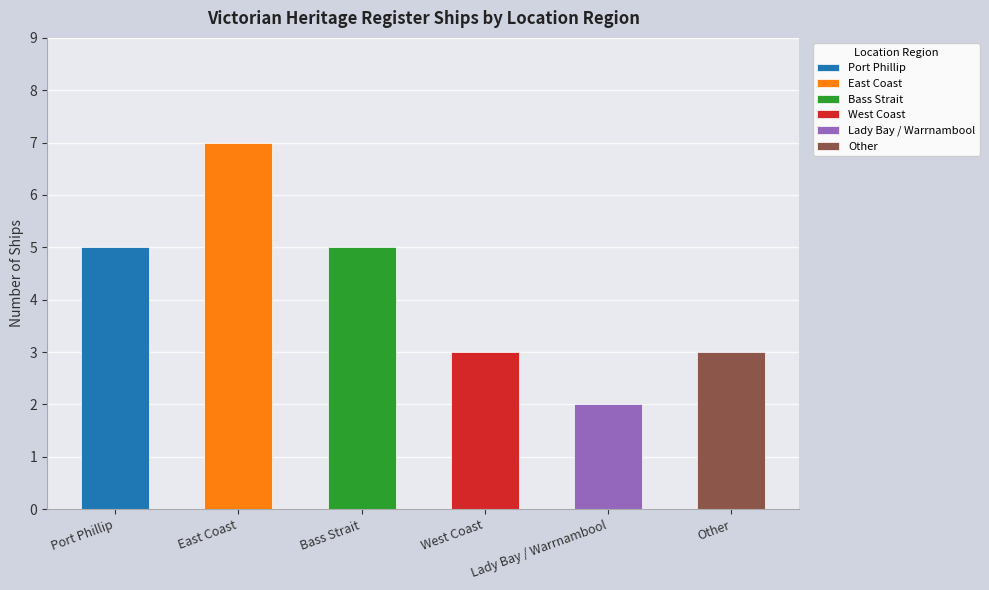

Reading right to left, transcribe all the data shown in this chart.

Other=3	Lady Bay / Warrnambool=2	West Coast=3	Bass Strait=5	East Coast=7	Port Phillip=5